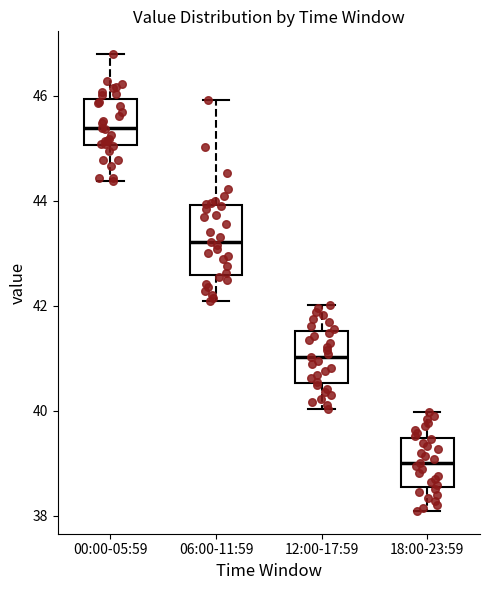

Reading left to right, transcribe this box plot: for each box, give where its median line is, the range the box spans, and where its two whiskers end, as read against the y-axis. The values are not printed on the chart, so give them approximately, as read against the axis.

00:00-05:59: median 45.4, box 45.0 to 46.0, whiskers 44.4 to 46.8
06:00-11:59: median 43.2, box 42.6 to 44.0, whiskers 42.0 to 46.0
12:00-17:59: median 41.0, box 40.6 to 41.6, whiskers 40.0 to 42.0
18:00-23:59: median 39.0, box 38.6 to 39.4, whiskers 38.0 to 40.0